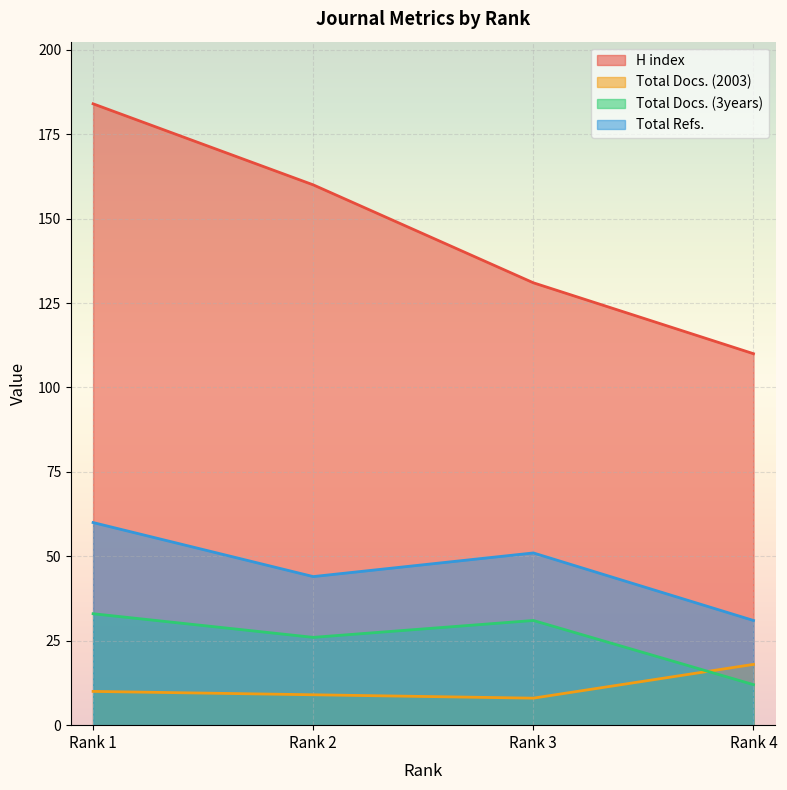

What is the difference between the Total Docs. (3years) values at Rank 2 and Rank 1?

7